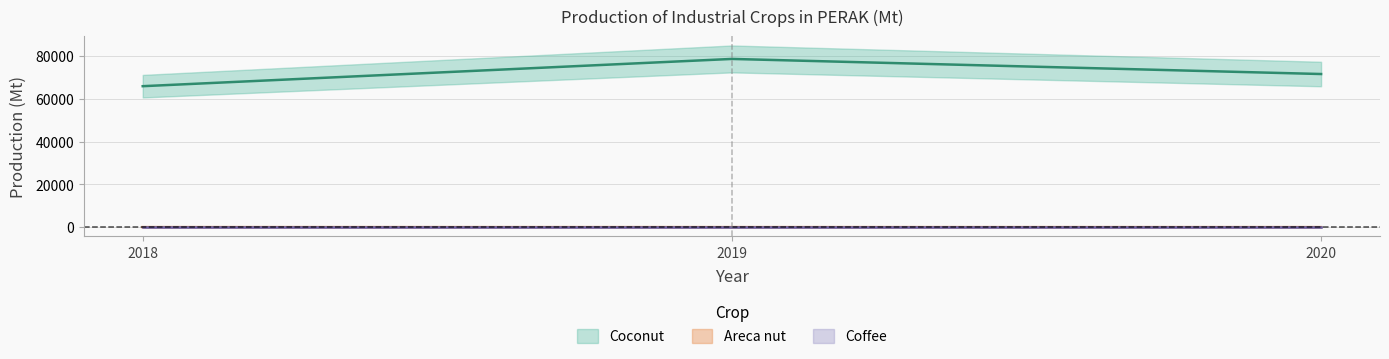

Does the chart have visible grid lines?

Yes